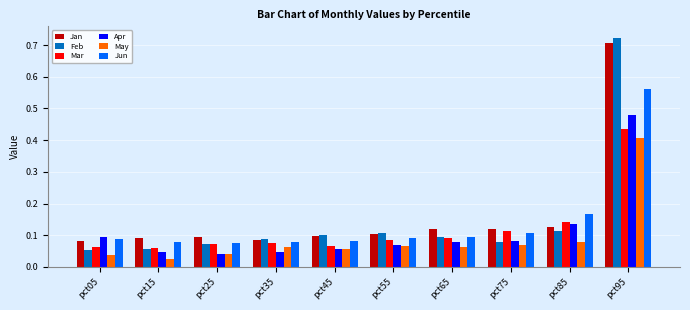

At how many categories does at least one series exceed 0?

10